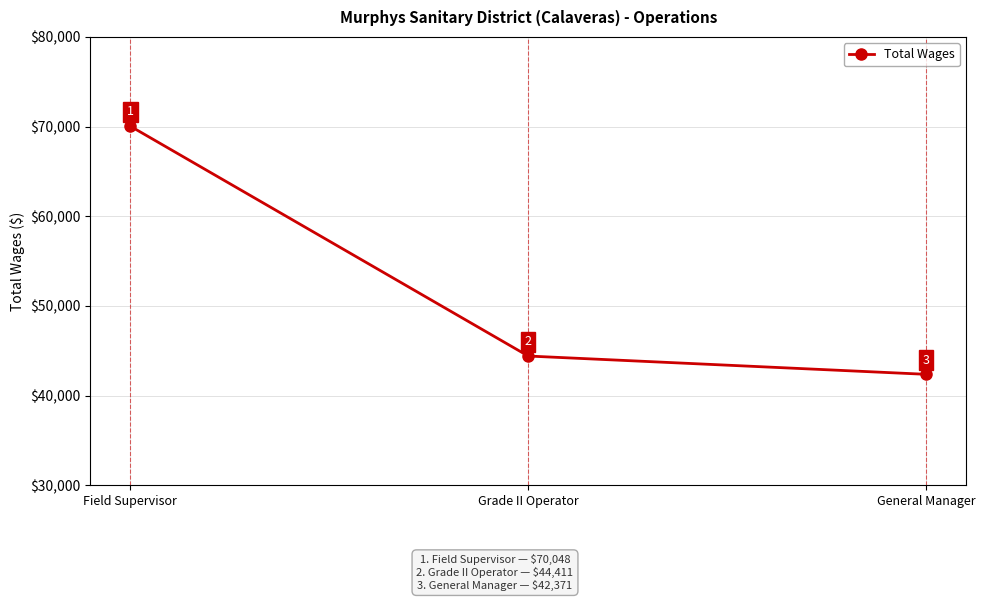

Which has a higher value, General Manager or Field Supervisor?

Field Supervisor